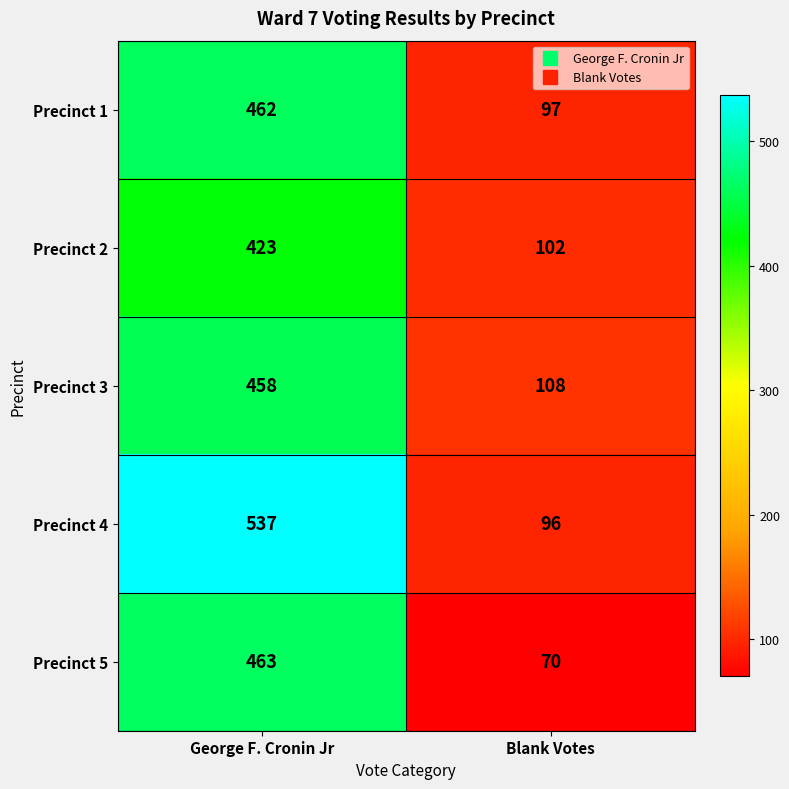

Is it true that Precinct 5 equals 463 at George F. Cronin Jr?

True